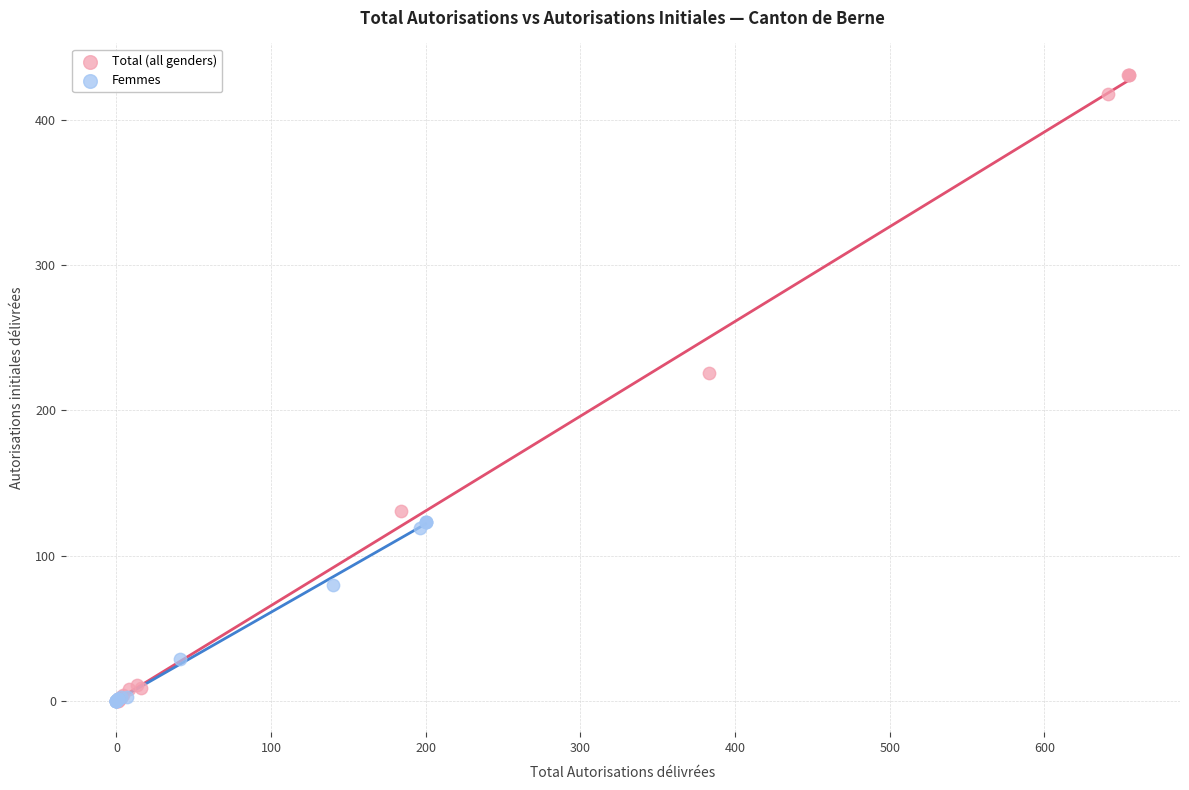

Which series contains the highest Y value?

Total (all genders)